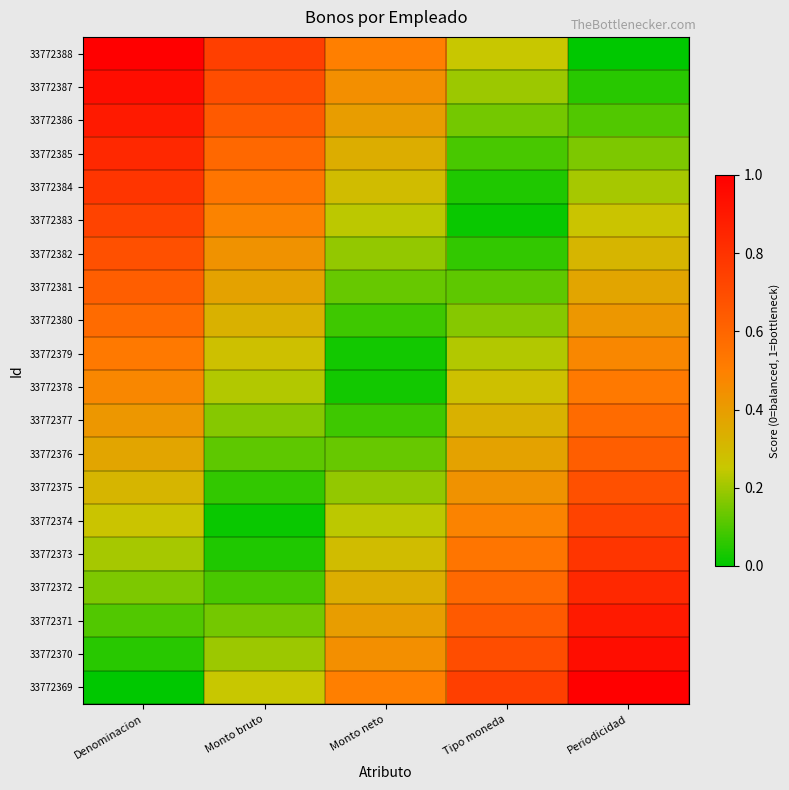

What is the spread (max minus min) of values at Monto neto?

0.5